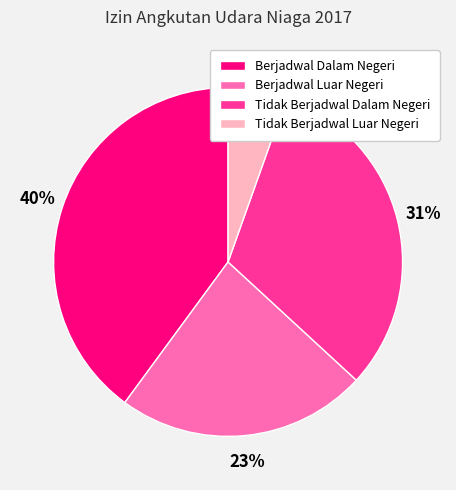

Which slice is the smallest?

Tidak Berjadwal Luar Negeri